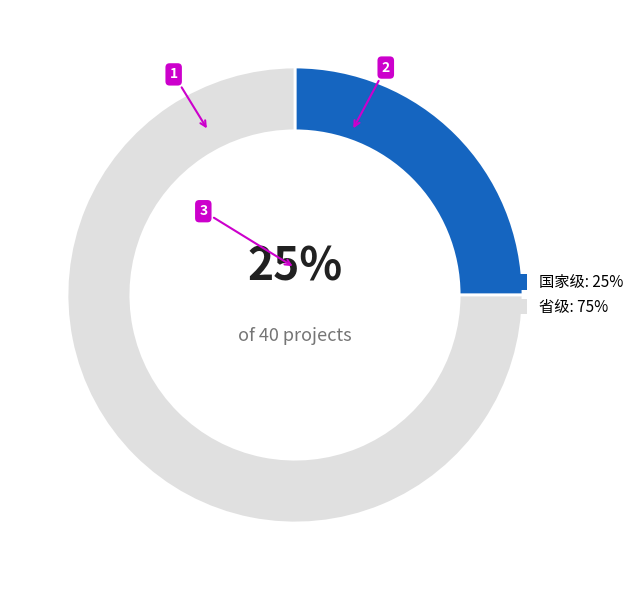

Is 国家级 the majority of the pie?

No